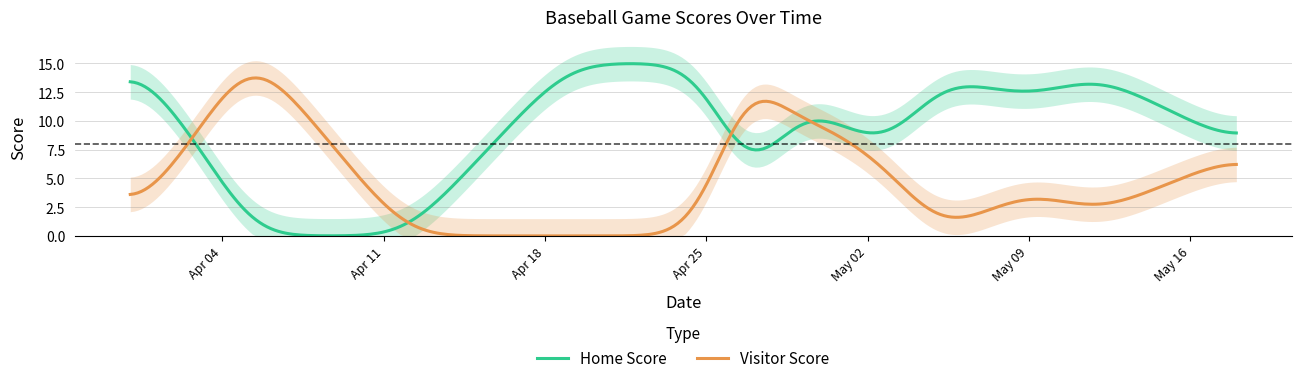

What are all the series names shown in the legend?

Home Score, Visitor Score